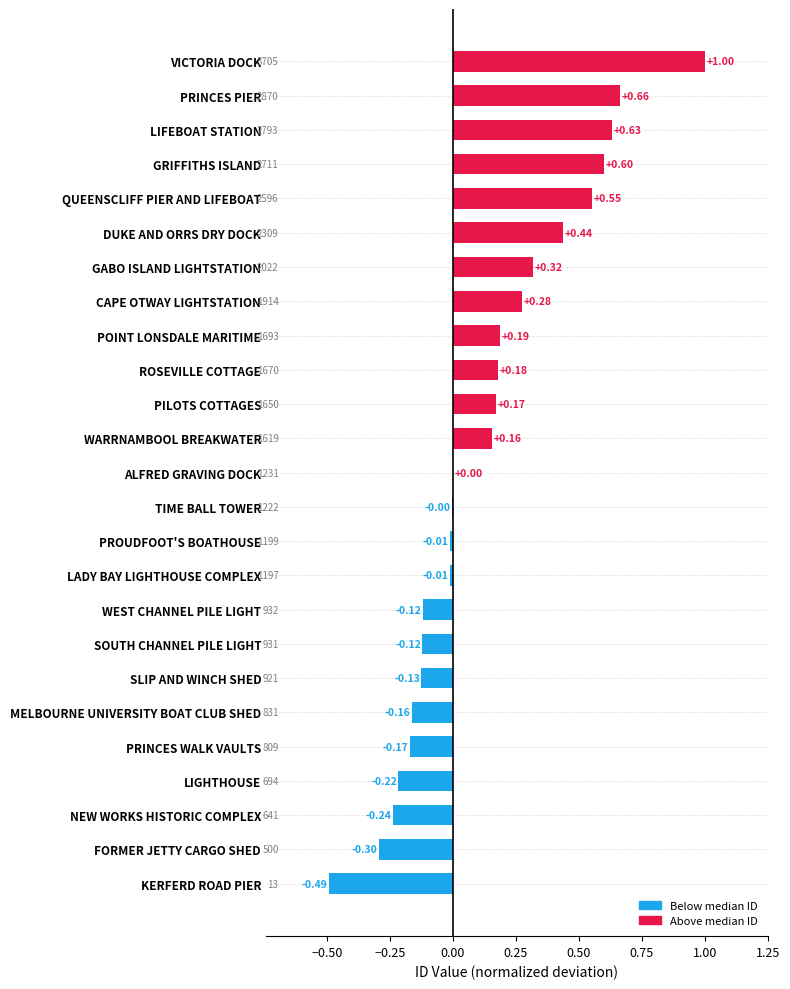

Which label corresponds to the largest value in the chart?

VICTORIA DOCK